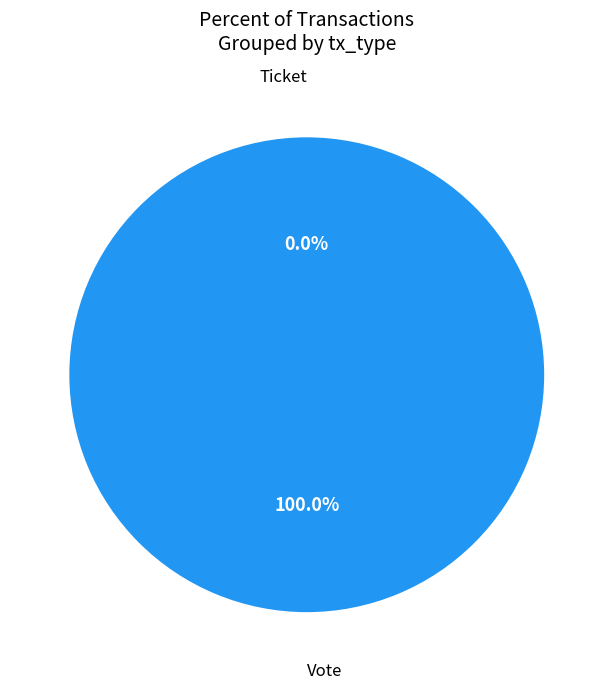

Is it true that Ticket is 0% of the pie?

True